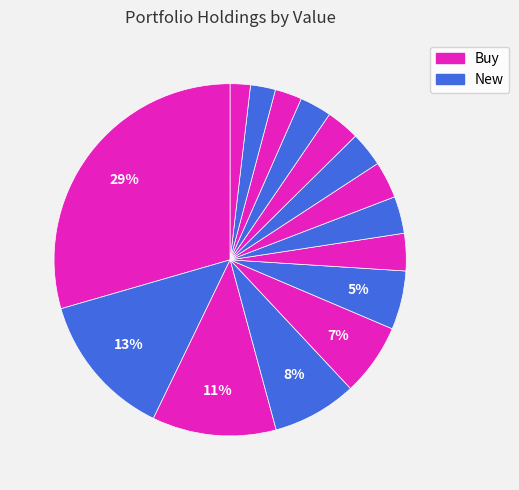

What is the largest slice in the pie chart?

IWD